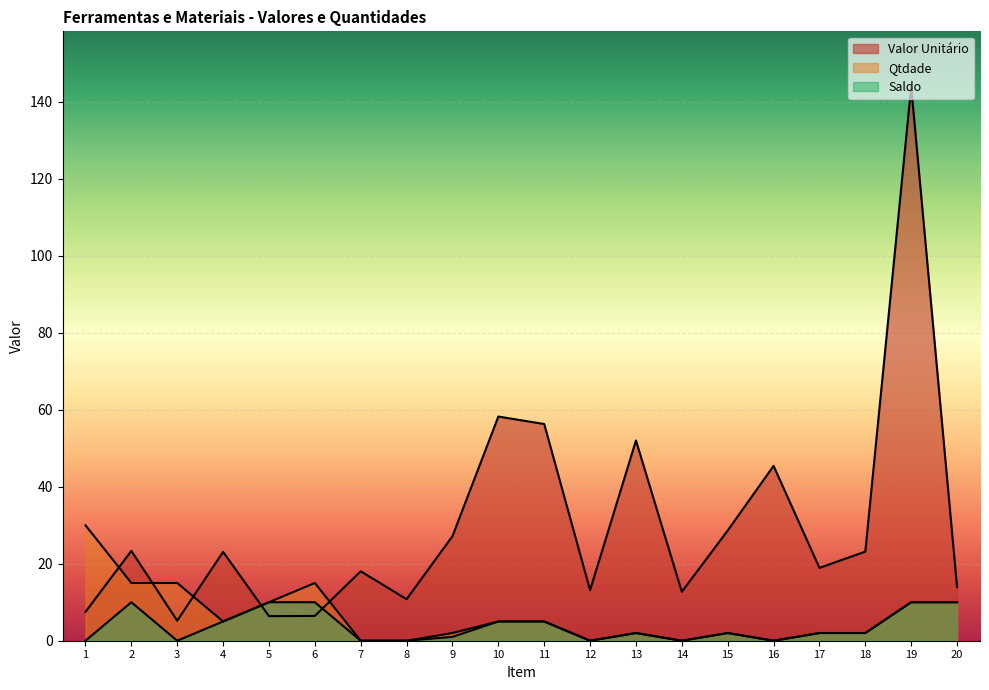

The value of Saldo at 20 is 2.8. True or false?

False